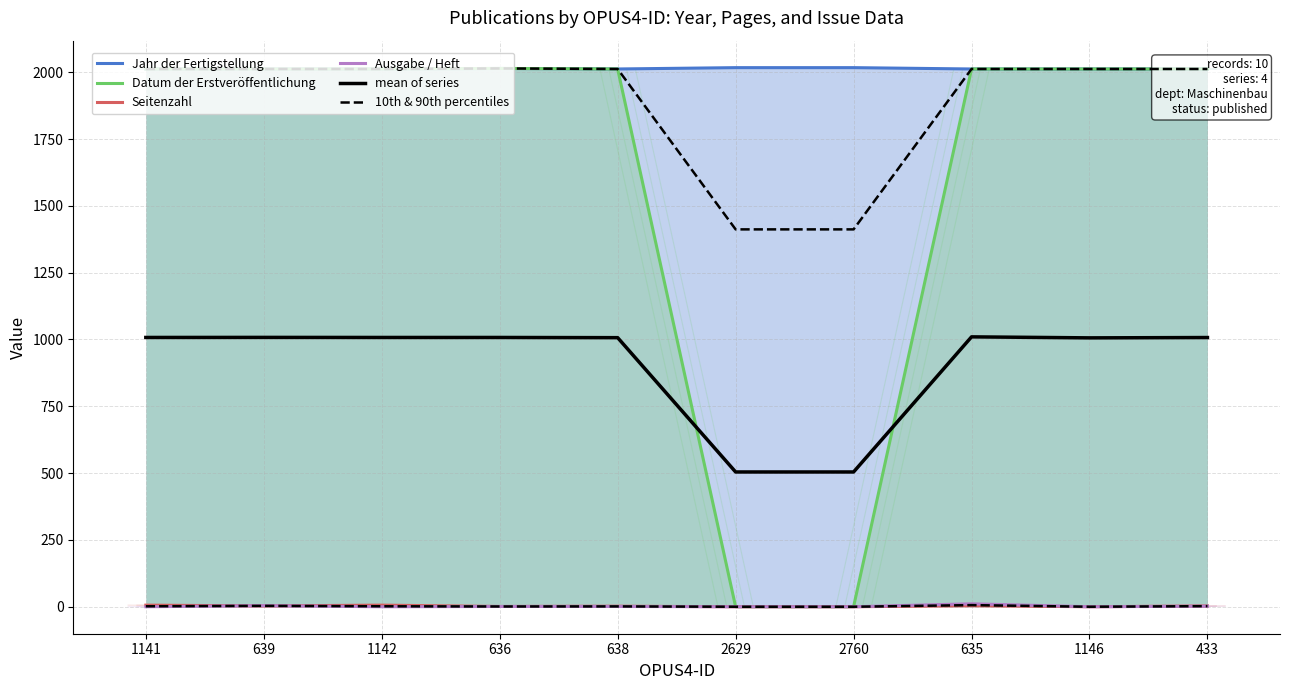

Rank the series at 1141 from lowest to highest value.

Ausgabe / Heft, 10th & 90th percentiles, Seitenzahl, mean of series, Jahr der Fertigstellung, Datum der Erstveröffentlichung